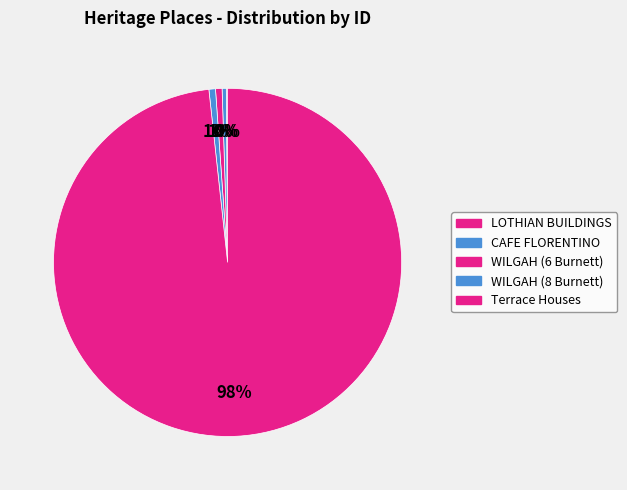

Rank the categories by value from lowest to highest.

LOTHIAN BUILDINGS, CAFE FLORENTINO, WILGAH (6 Burnett), WILGAH (8 Burnett), Terrace Houses